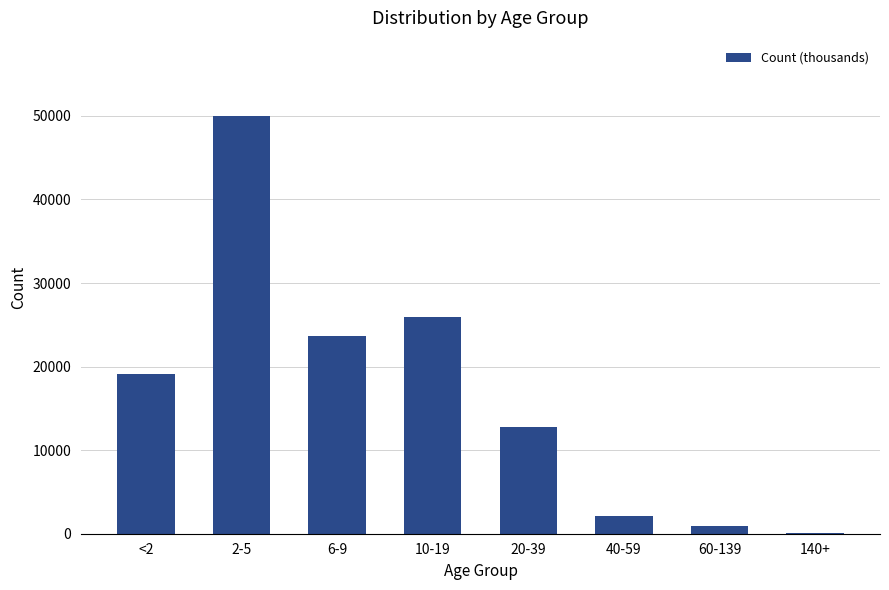

Is it true that the value at 20-39 is 12784?

True